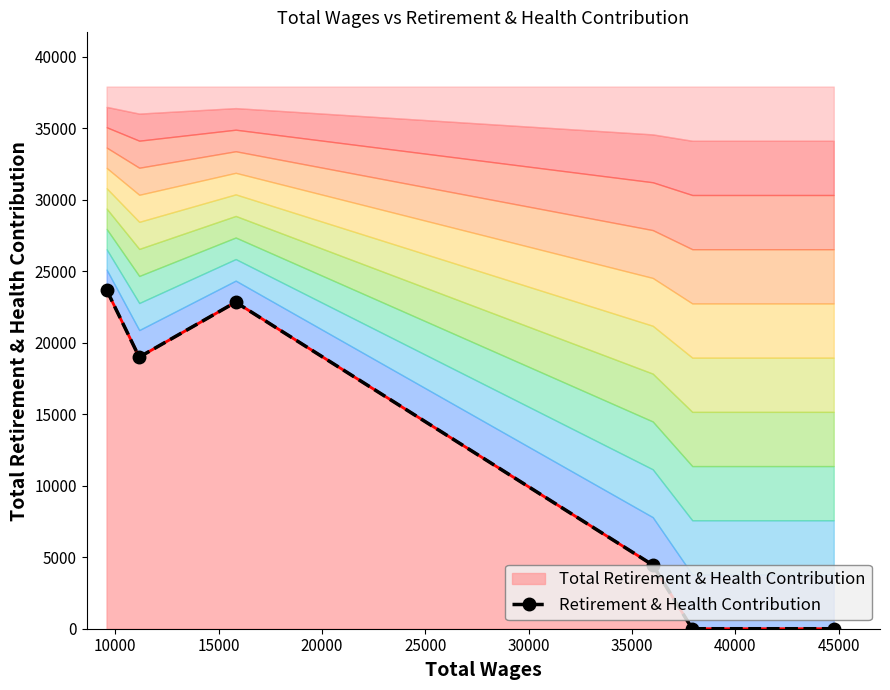

True or false: the data has more than 1 interior local peaks.

False